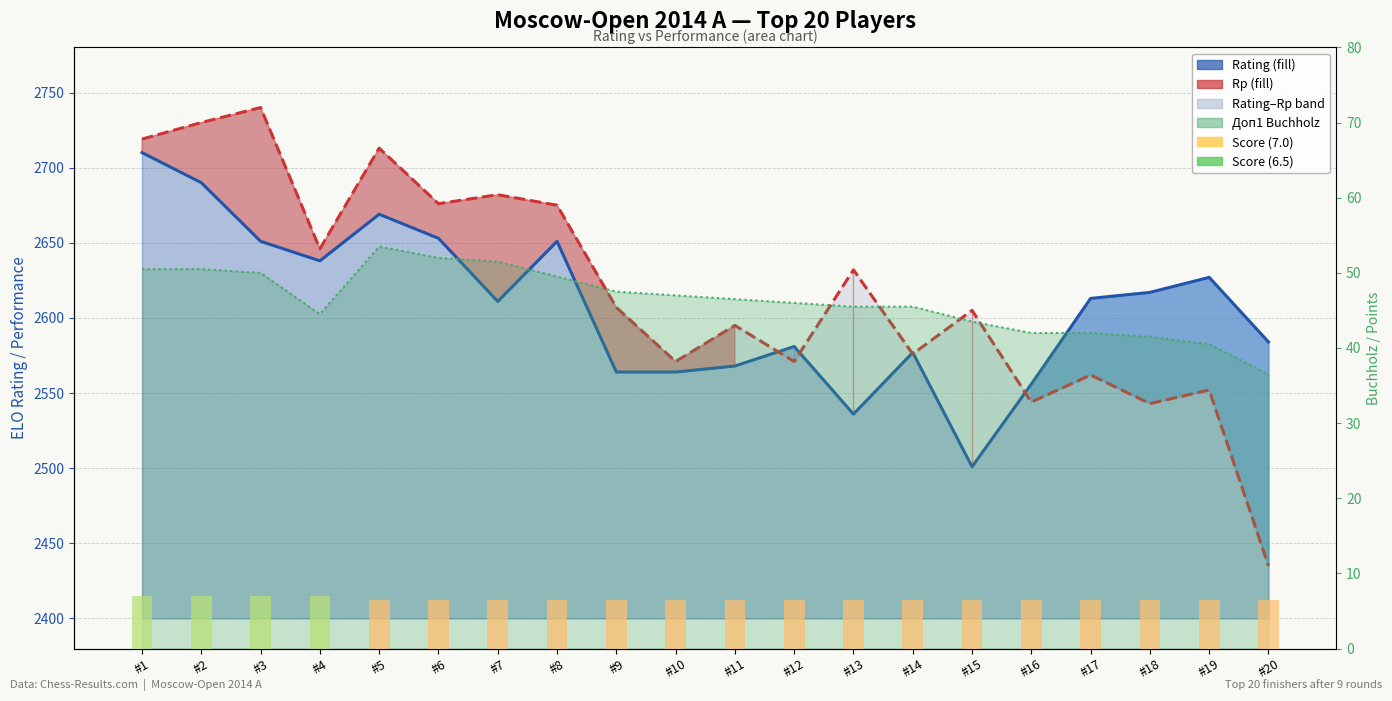

How many values in the Доп1 (line) series exceed 46?

10